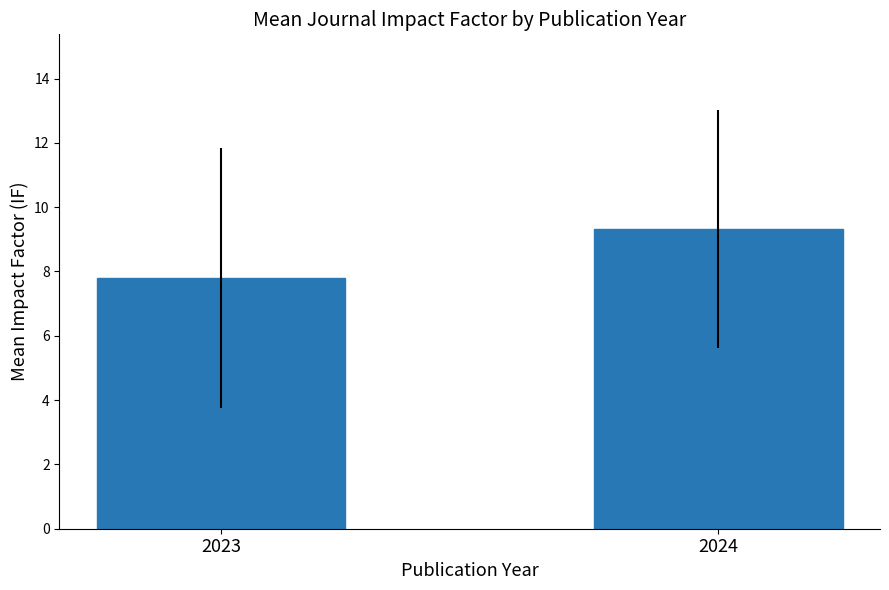

Which has a higher value, 2024 or 2023?

2024